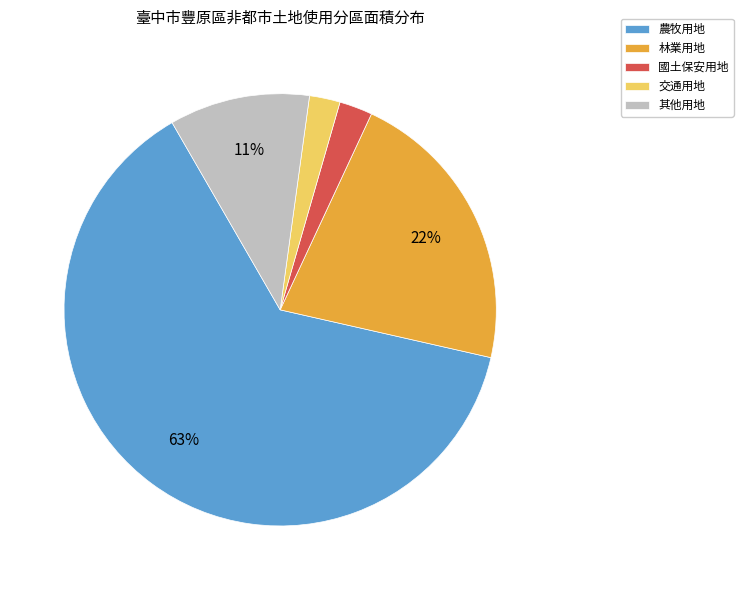

How many slices are in this pie chart?

5